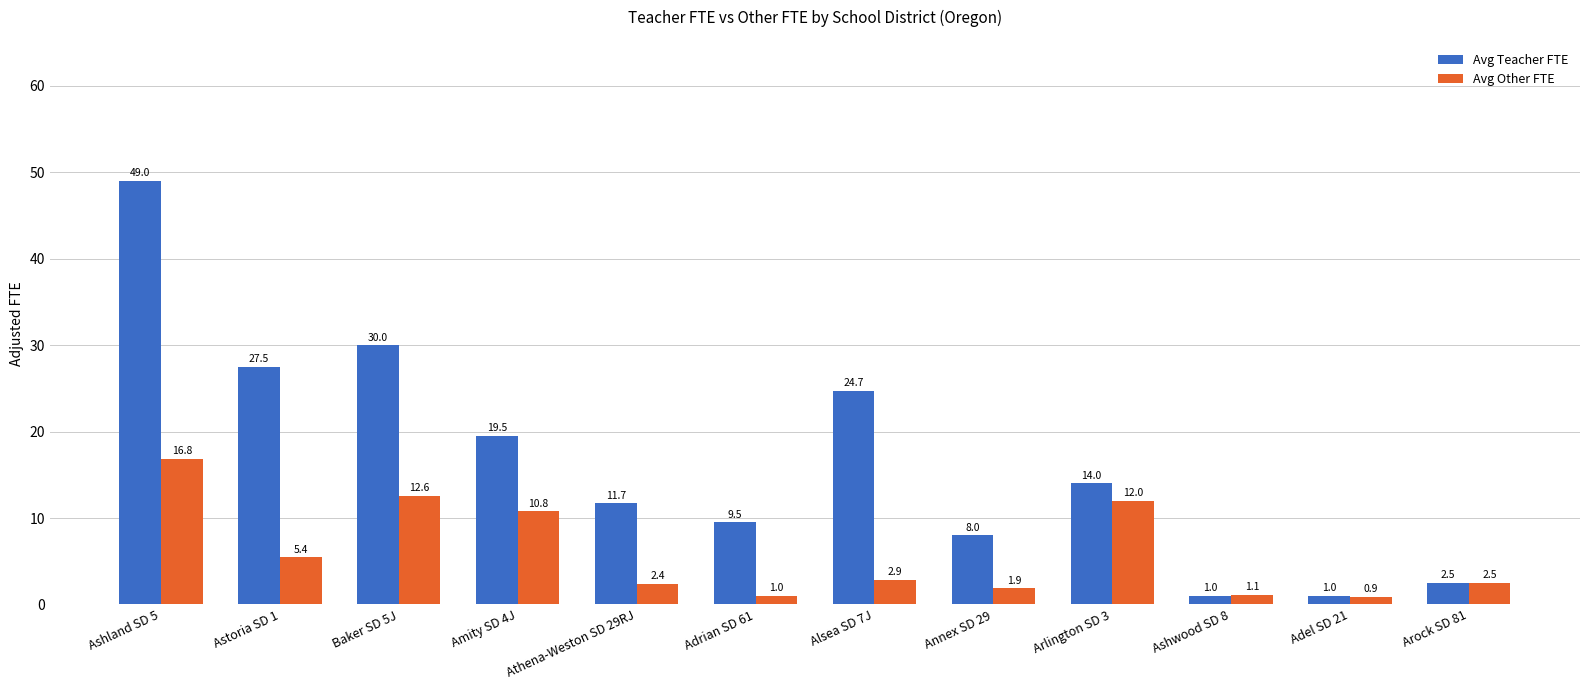

The Avg Other FTE series shows 19.1 at Amity SD 4J. True or false?

False